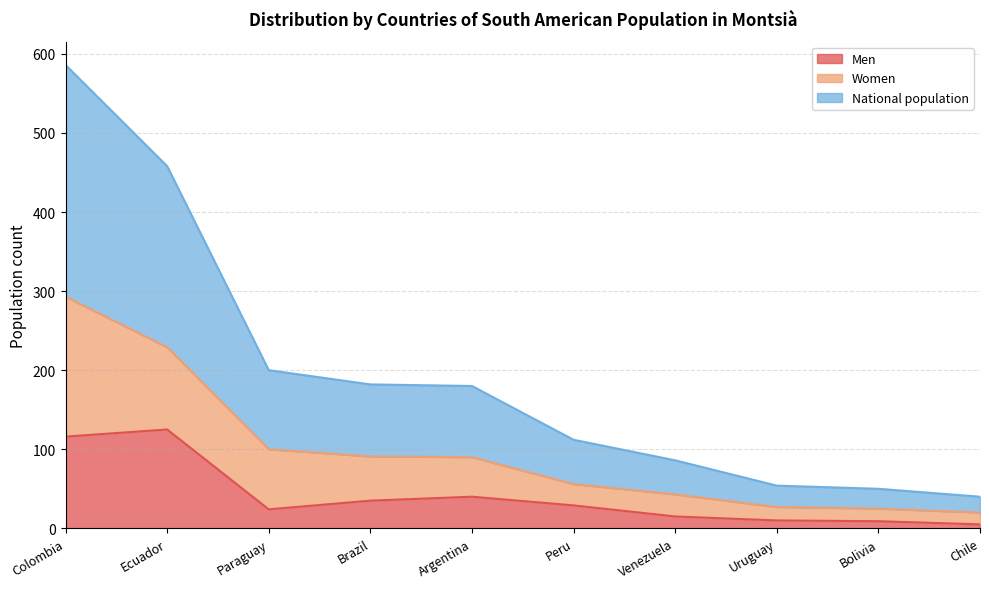

True or false: Men and National population cross at least once.

False